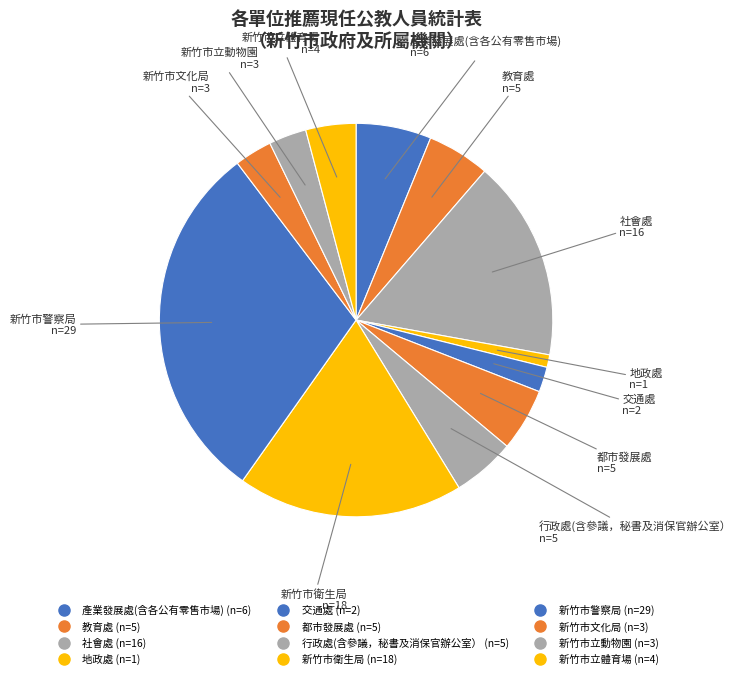

Which category has the biggest portion of the pie?

新竹市警察局